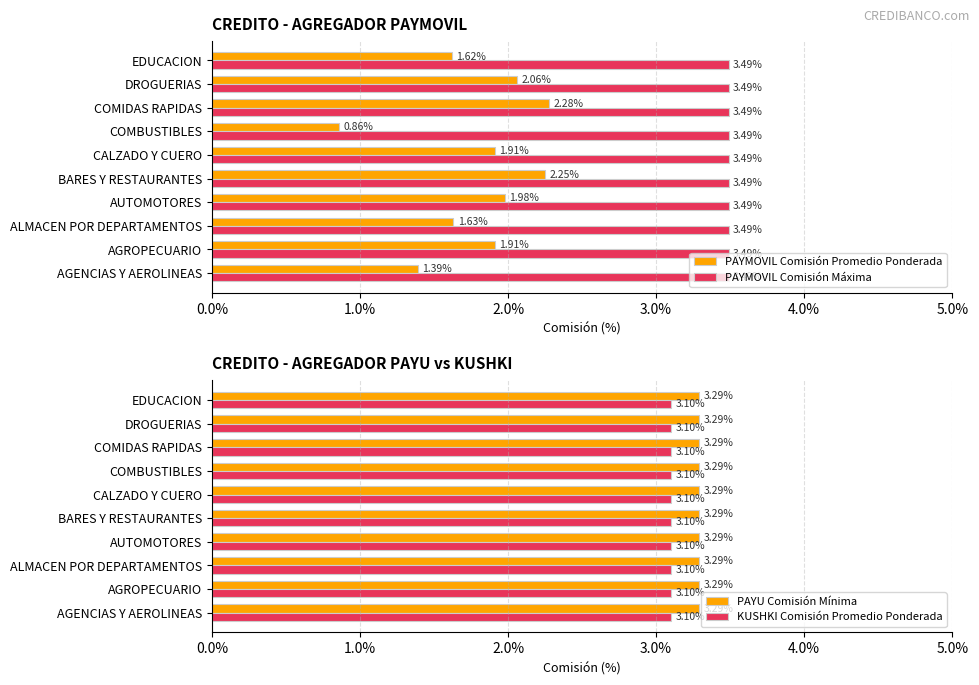

The PAYMOVIL Comisión Promedio Ponderada series shows 0.0 at ALMACEN POR DEPARTAMENTOS. True or false?

True